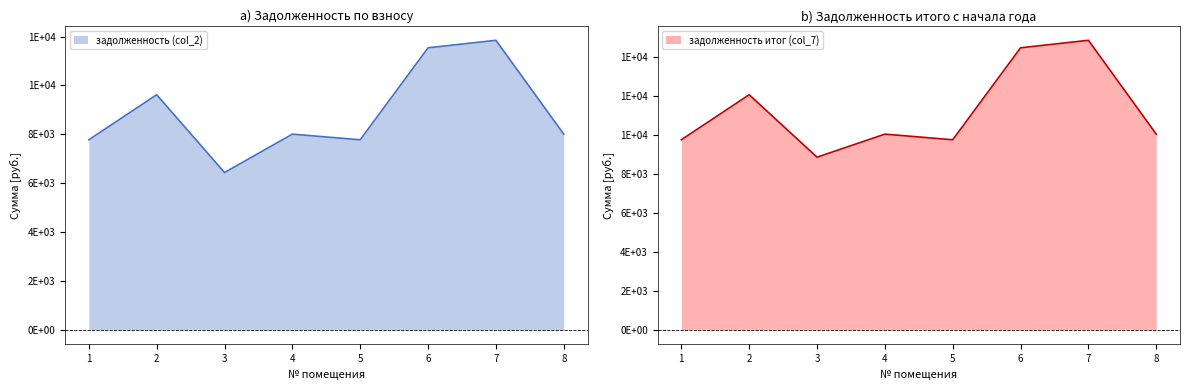

True or false: задолженность итог (col_7) and задолженность (col_2) cross at least once.

False